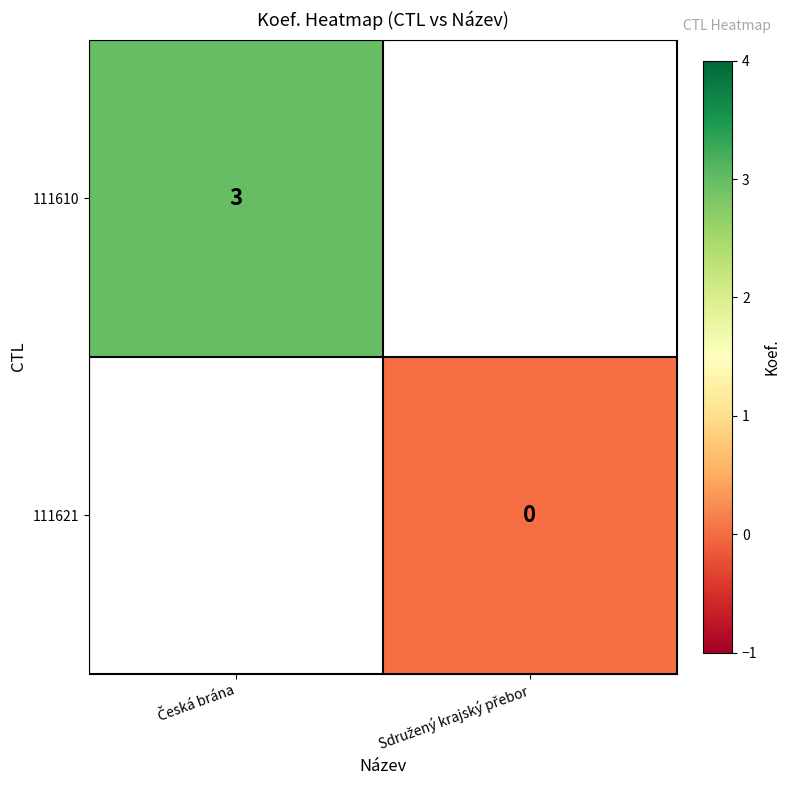

Rank the series by their maximum value, from highest to lowest.

111610, 111621